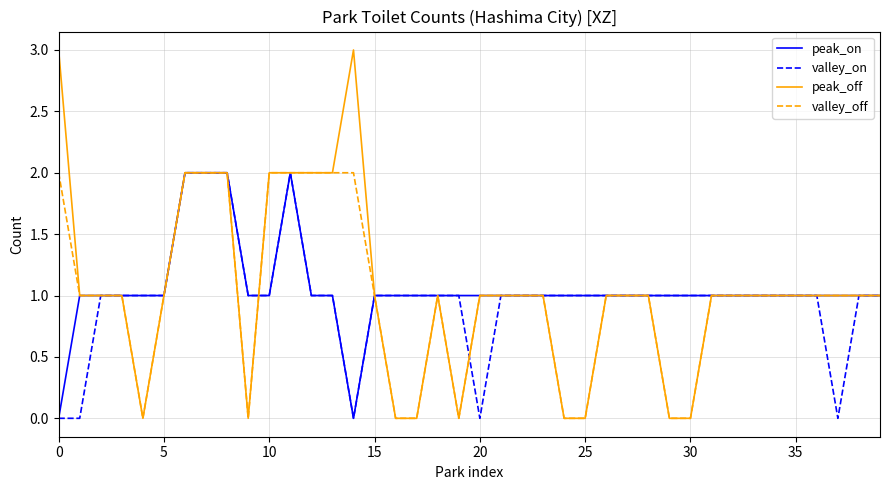

How many lines are shown in the chart?

4